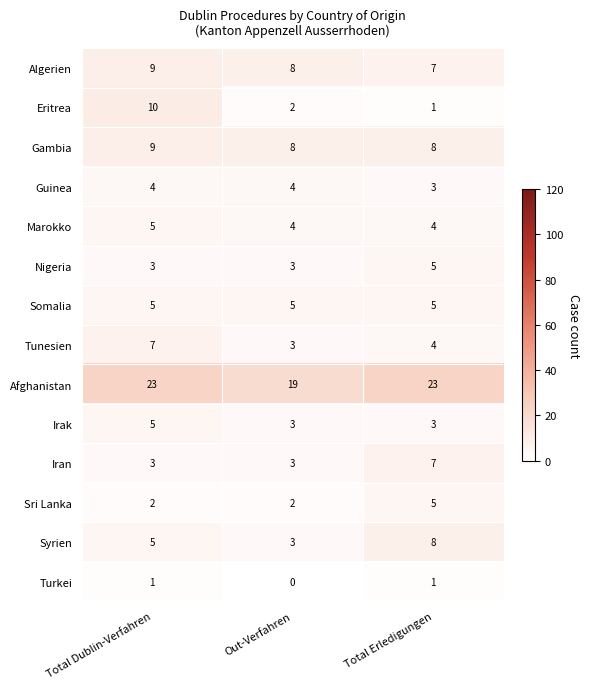

What is the difference between the maximum and minimum values in the Eritrea series?

9